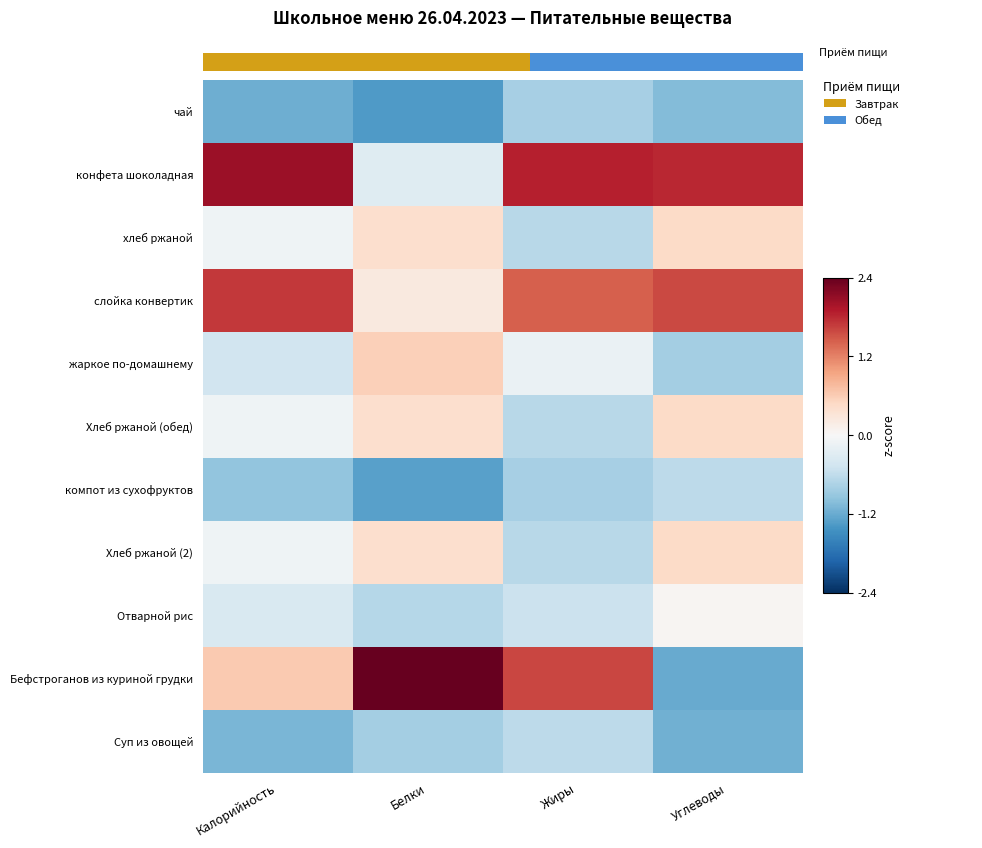

What is the smallest value displayed?

-1.3